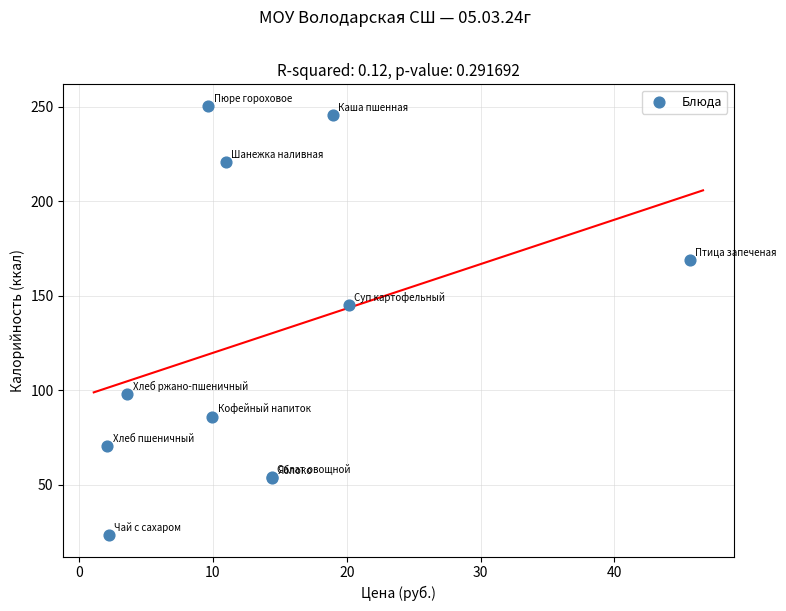

What Y value in the scatter plot is closest to 136?

145.1